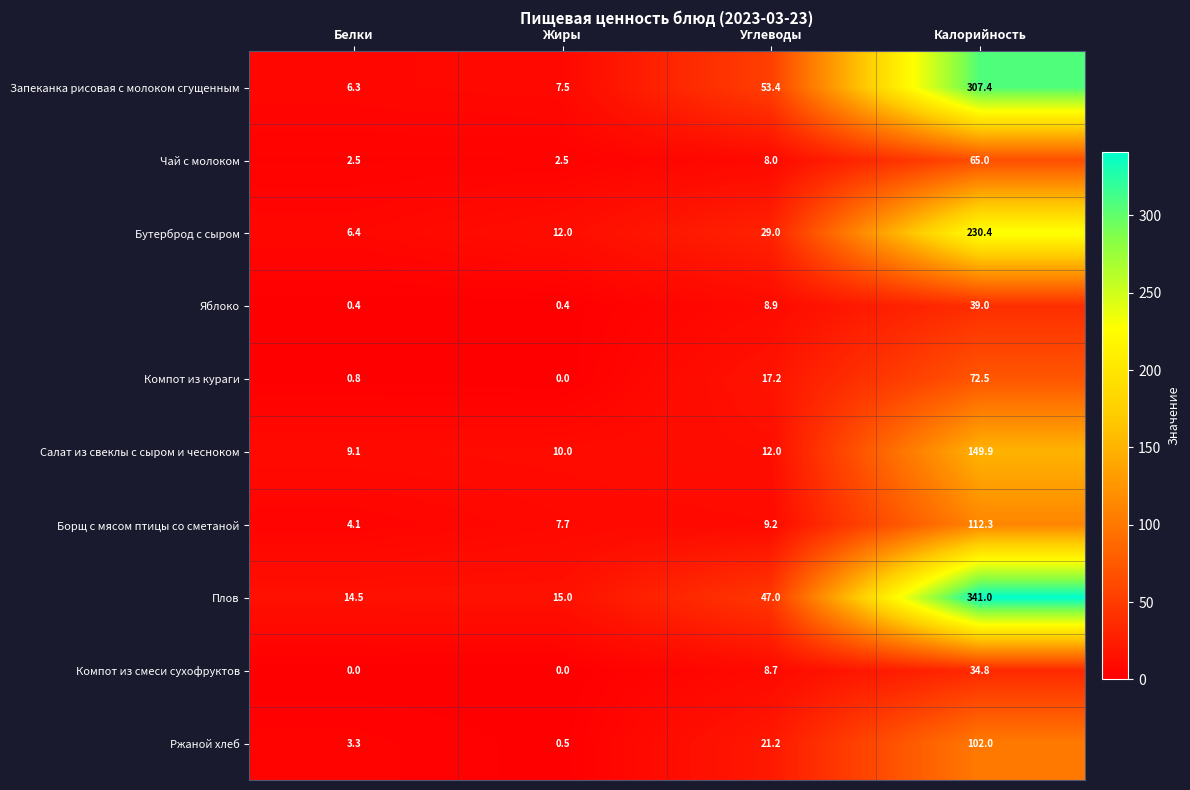

What is the total value across all series at Углеводы?

214.6